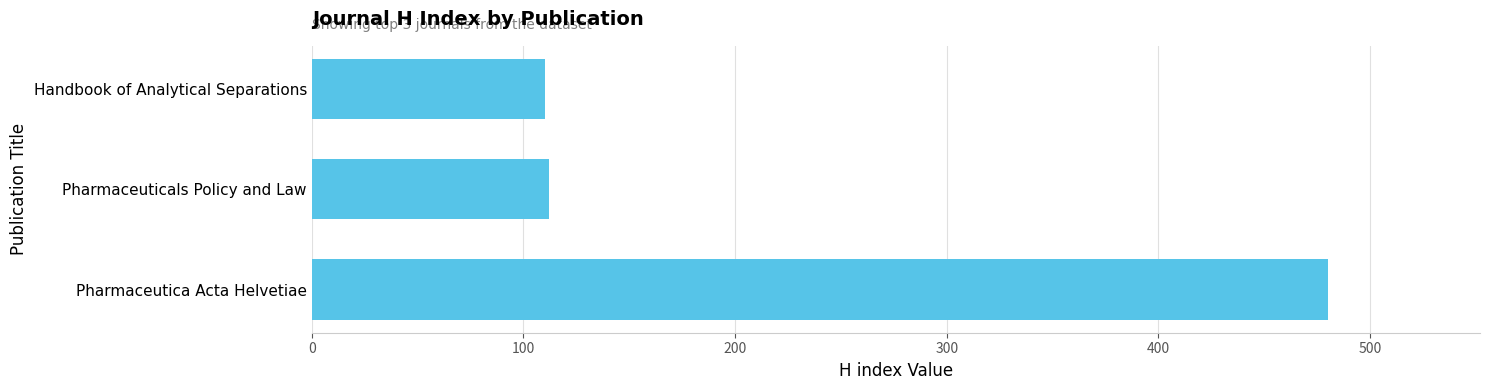

At which label is the value closest to 295?

Pharmaceuticals Policy and Law